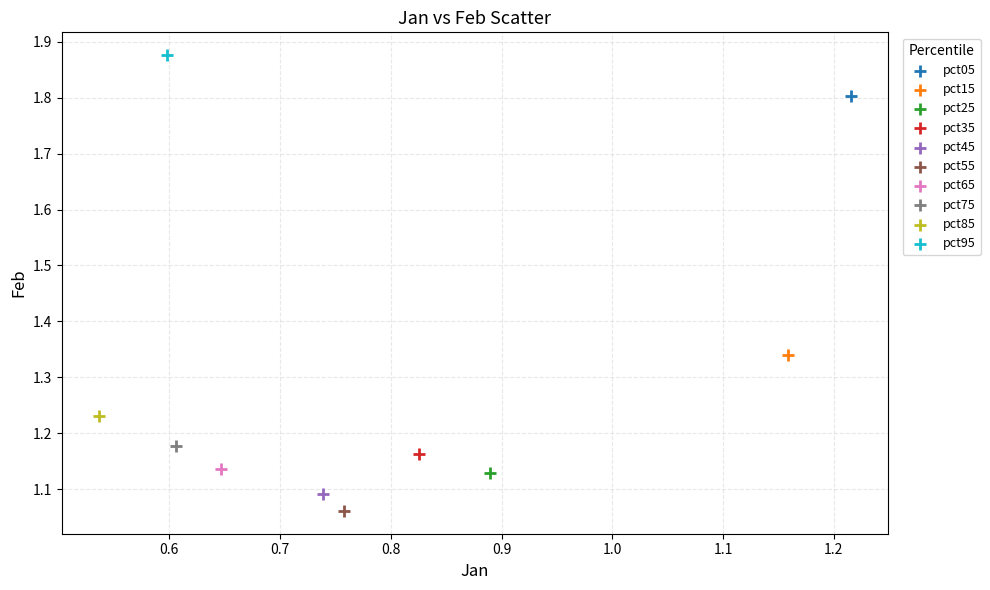

What are all the series names shown in the legend?

pct05, pct15, pct25, pct35, pct45, pct55, pct65, pct75, pct85, pct95